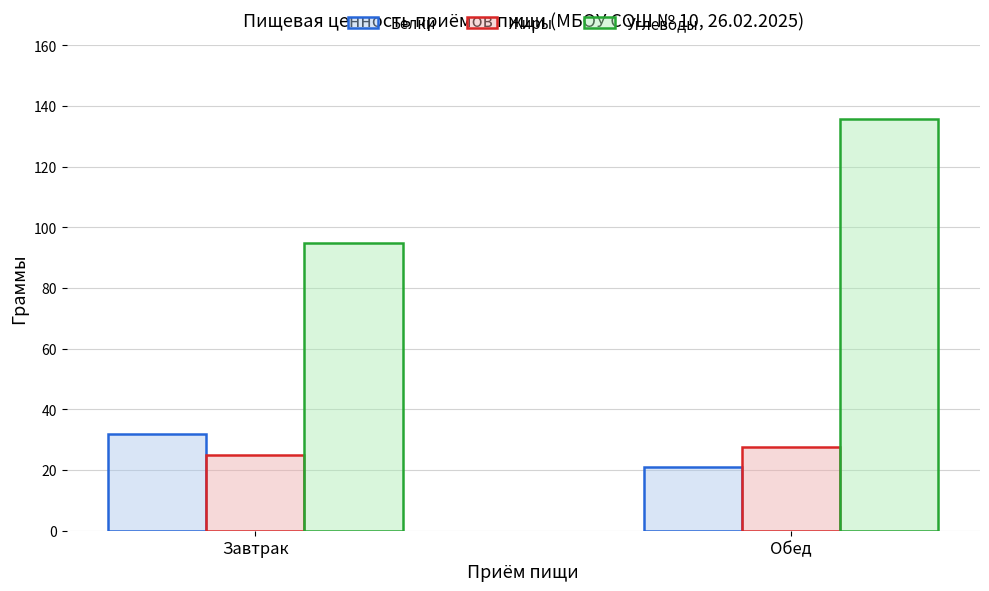

What are all the series names shown in the legend?

Белки, Жиры, Углеводы